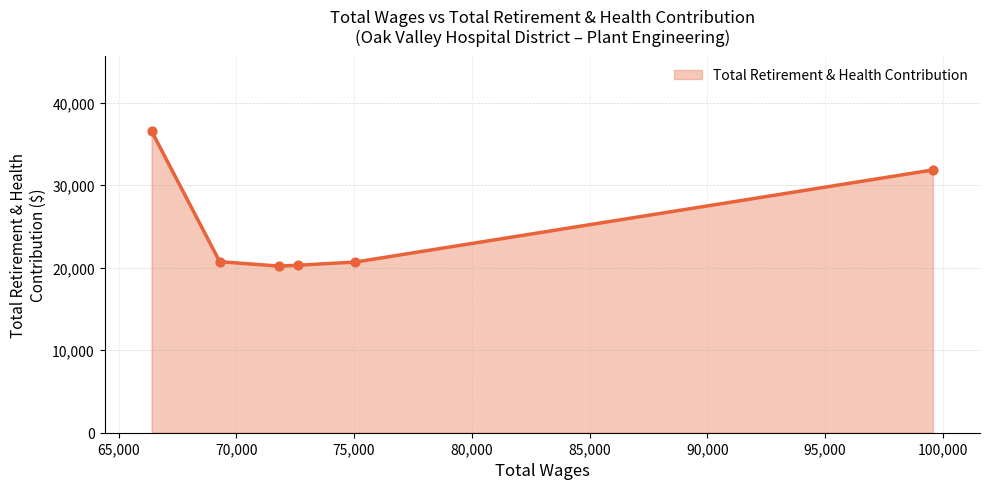

What is the ratio of the value at 99578.0 to the value at 66400.0?

0.9